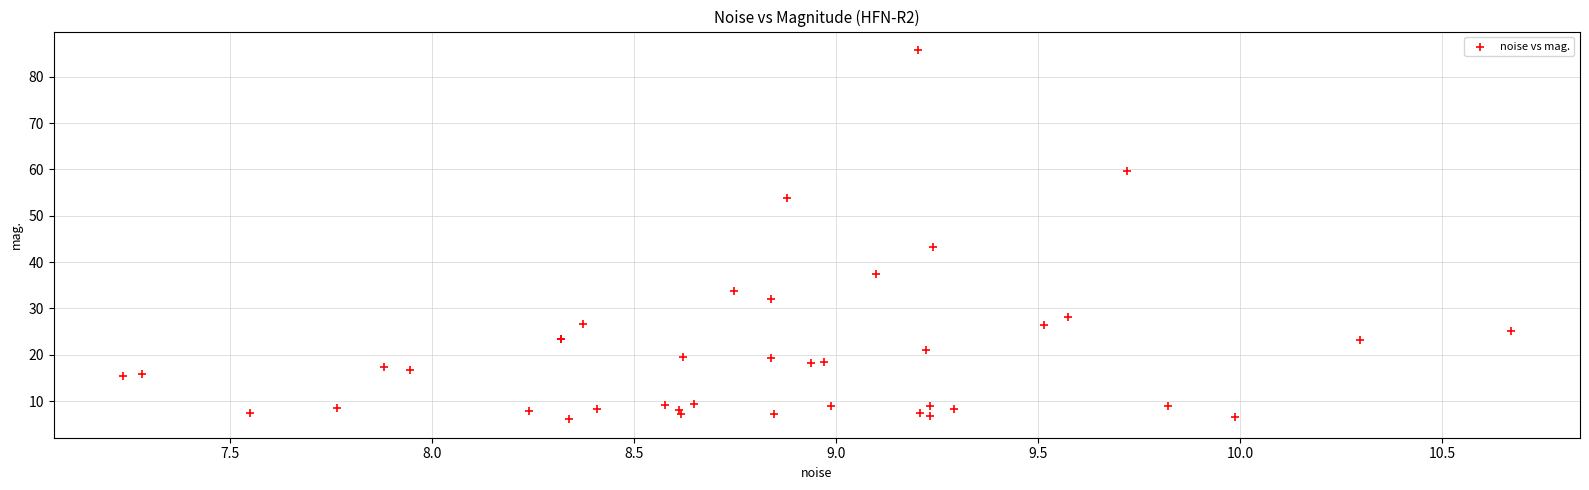

What Y value in the scatter plot is closest to 45?

43.2